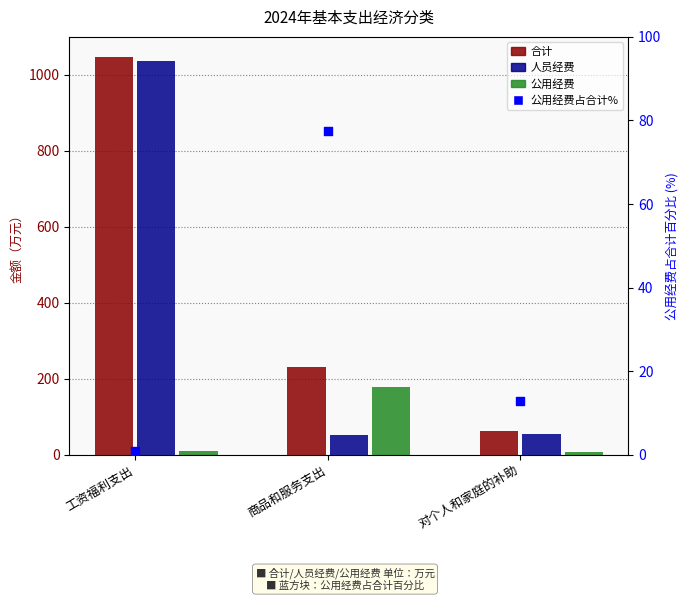

Which series has the largest total across all categories?

合计